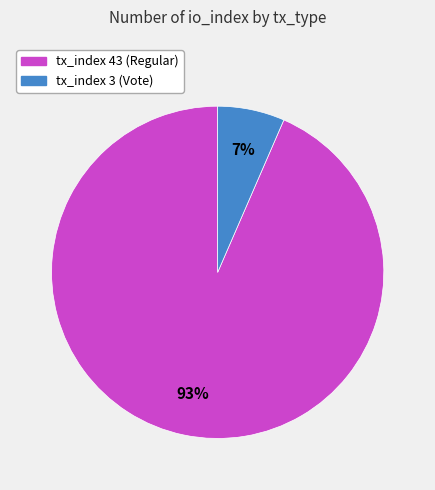

What percentage is the tx_index 43 (Regular) slice, to the nearest percent?

93%